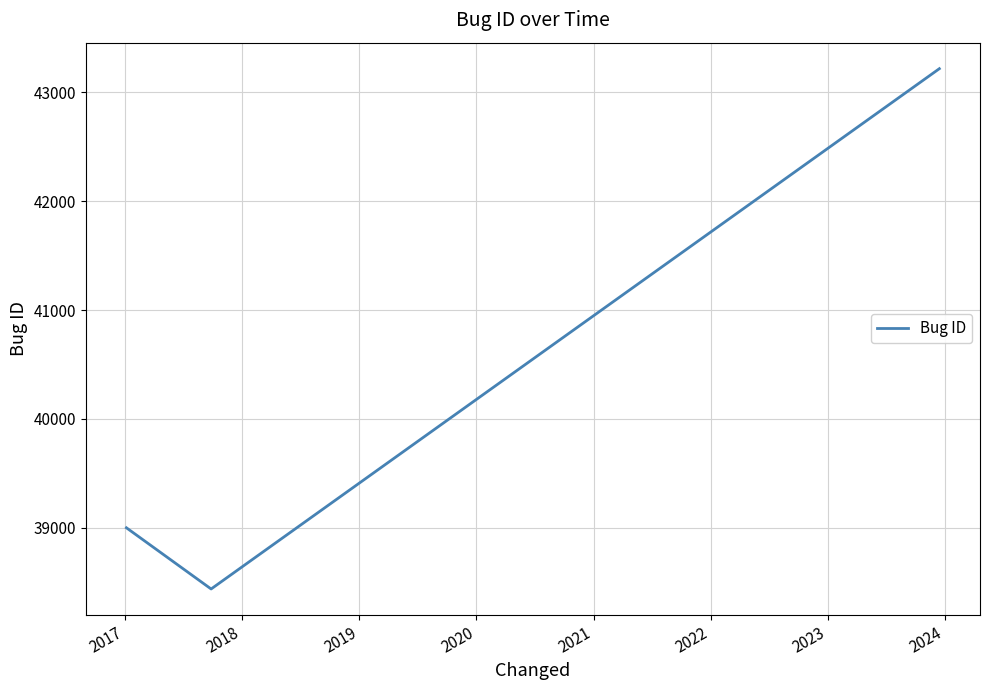

Count the number of data series in this chart.

1